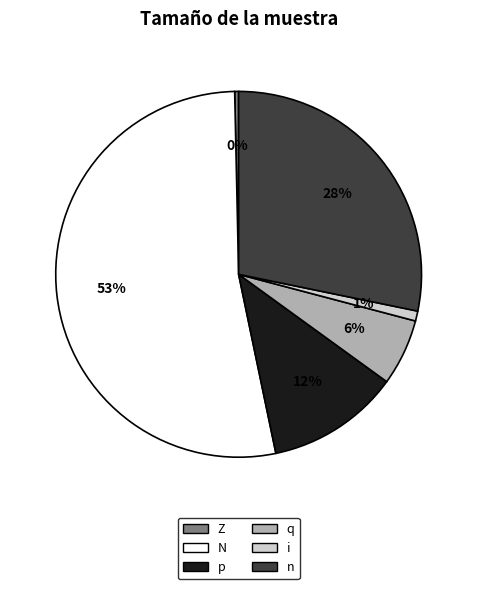

Is it true that N is 53% of the pie?

True